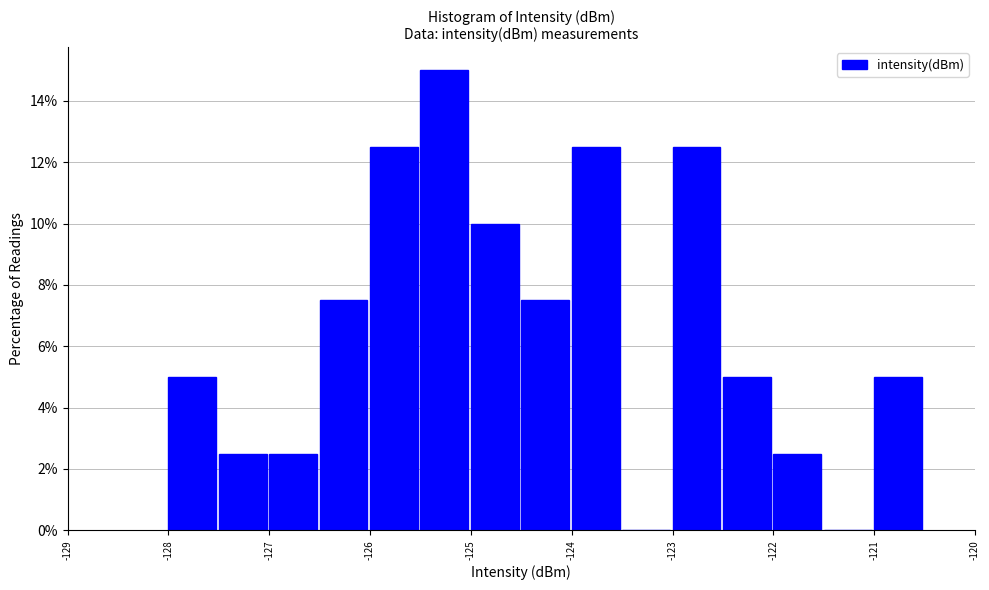

Over which range of the x-axis is the bar tallest?

-125.5 to -125.0